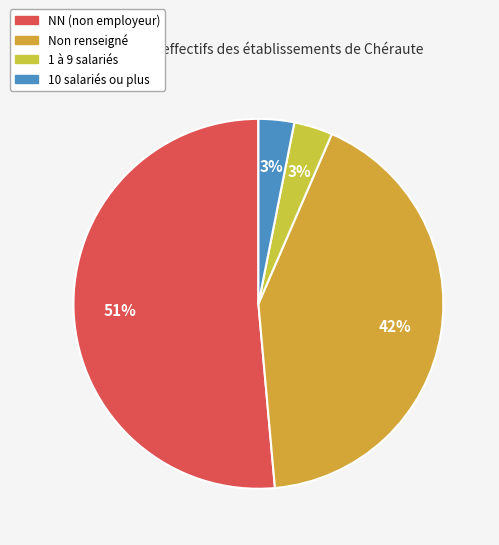

Which slice is the largest?

NN